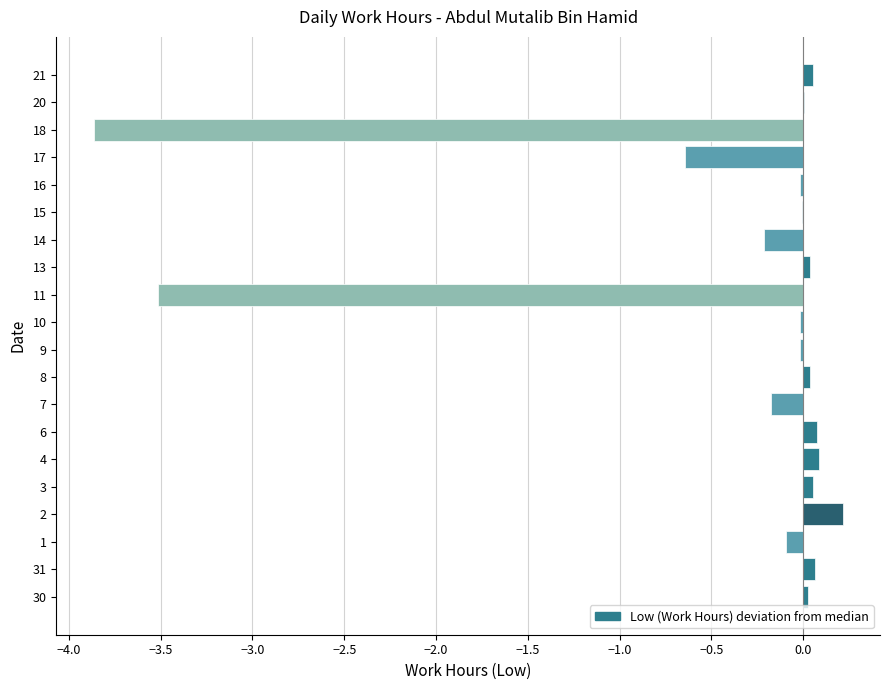

Is it true that the value at 14 is -0.2?

True